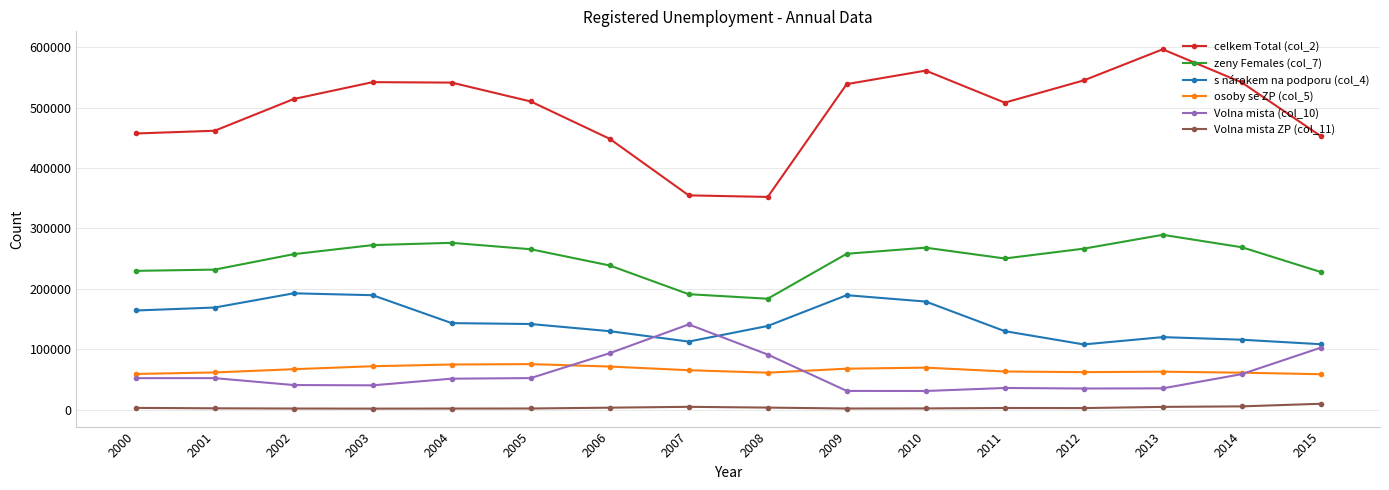

List the series in order of their peak value, highest first.

celkem Total (col_2), zeny Females (col_7), s nárokem na podporu (col_4), Volna mista (col_10), osoby se ZP (col_5), Volna mista ZP (col_11)